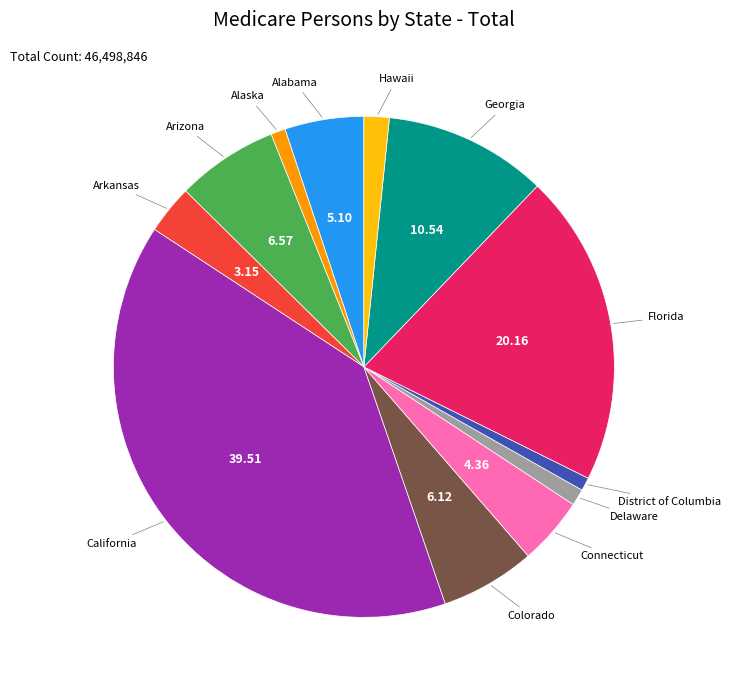

Which category has the biggest portion of the pie?

California